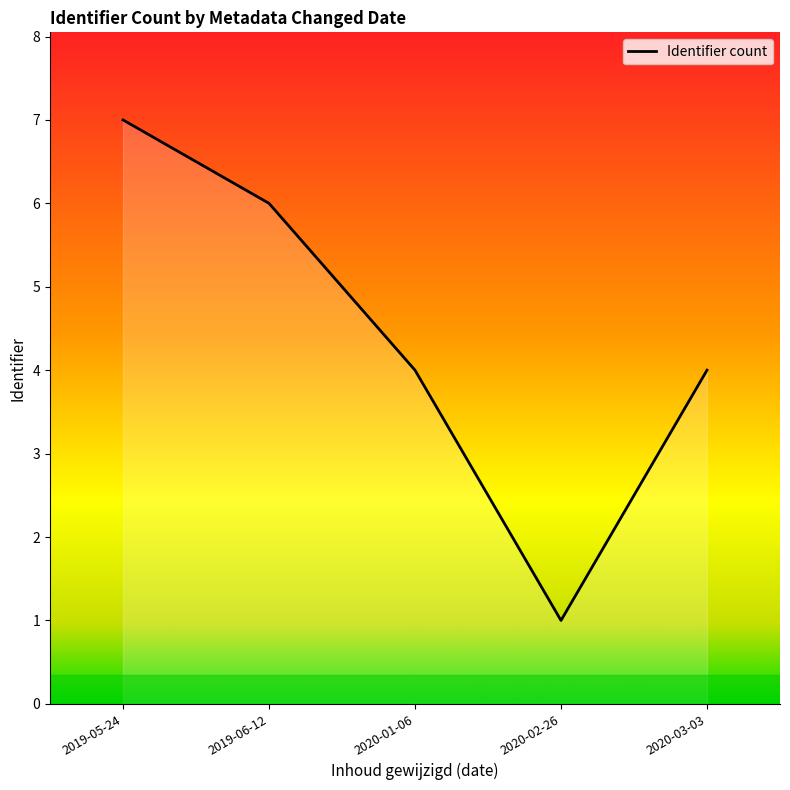

What is the change in value from 2019-06-12 to 2020-01-06?

-2